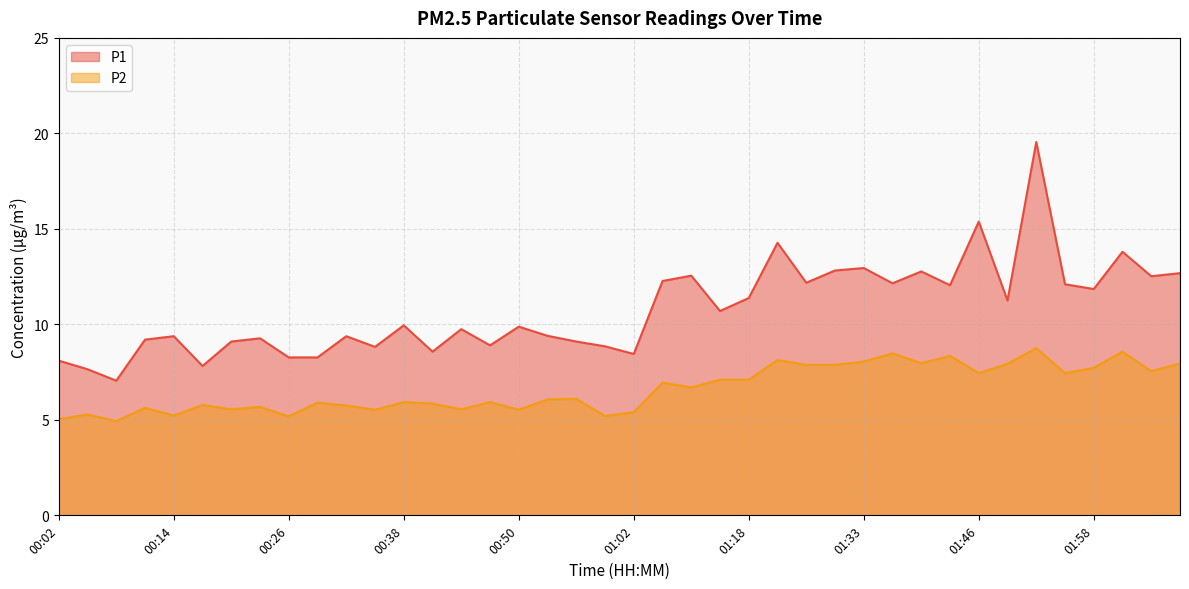

What is the average value of the P1 series?

10.8